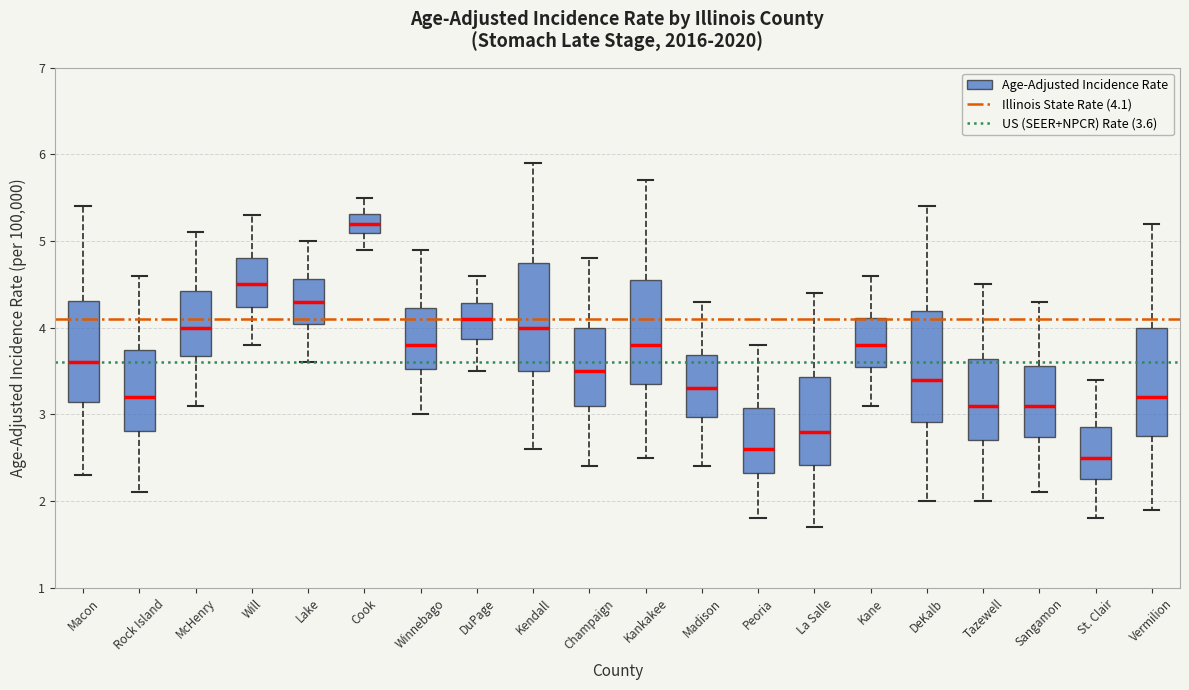

Where does the lower whisker of the box for Will end on the y-axis? The values are not printed on the chart, so give them approximately, as read against the axis.

3.8